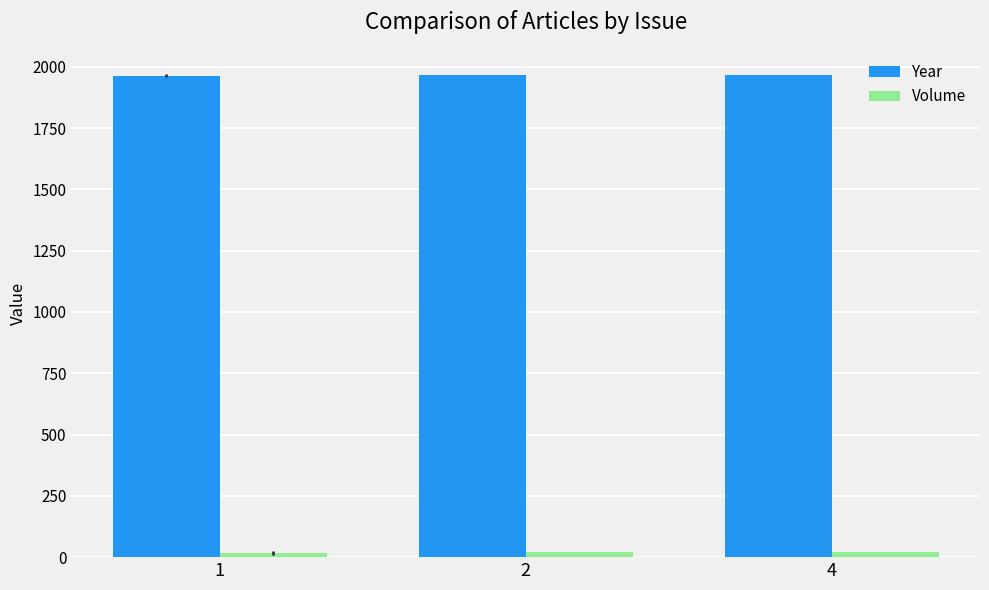

What value does the Volume series have at 4?

21.0